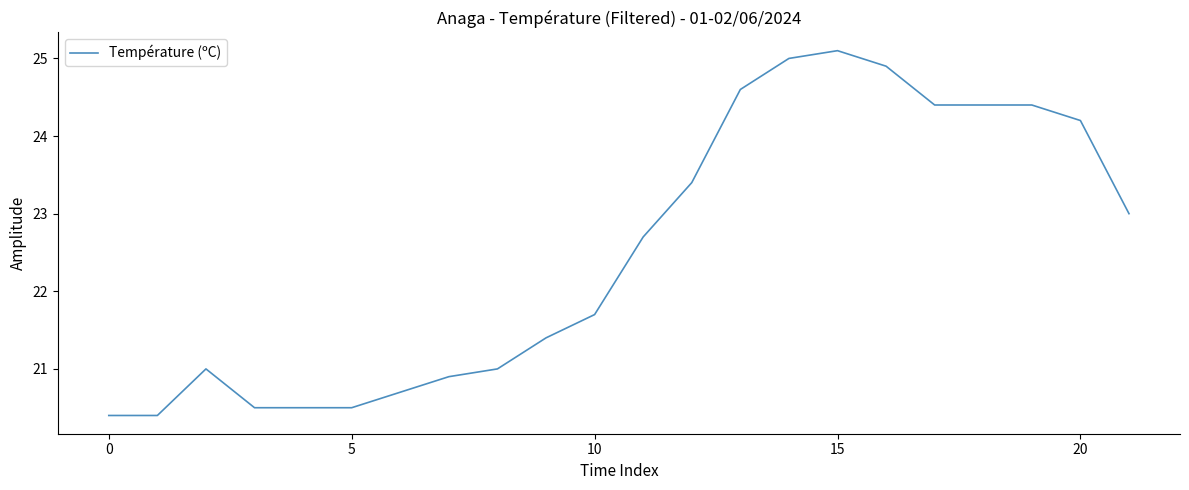

Does the chart display data point markers on the line(s)?

No